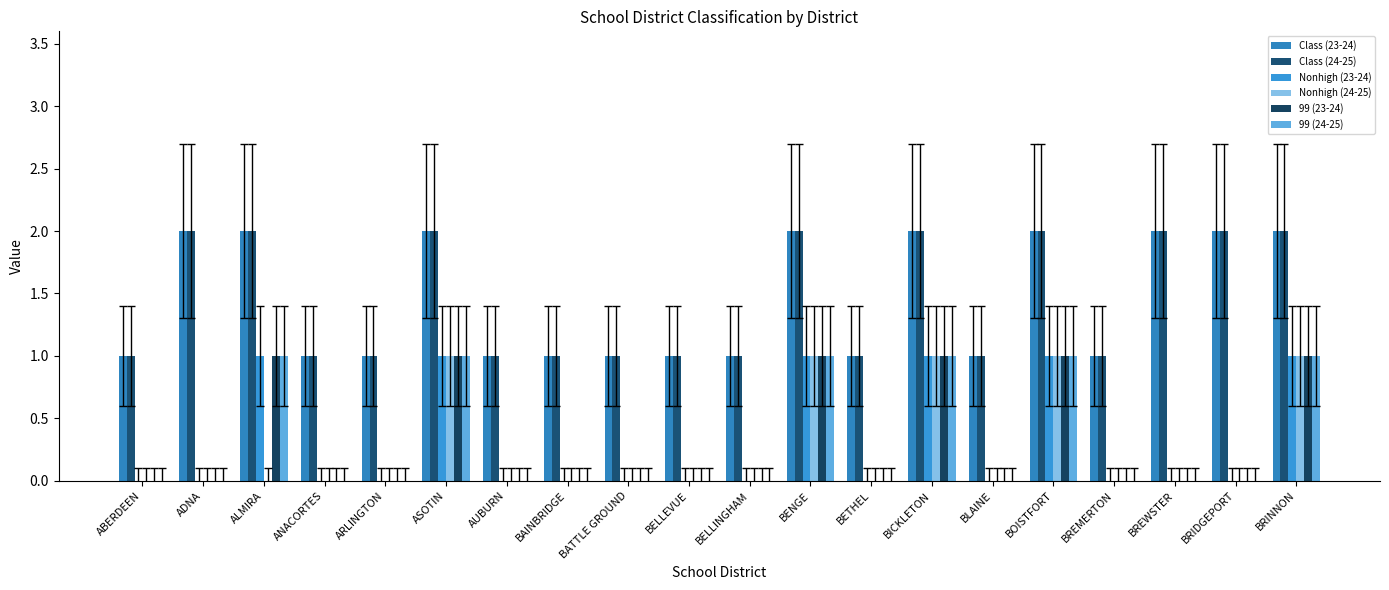

Which category has the highest value across all series?

ADNA